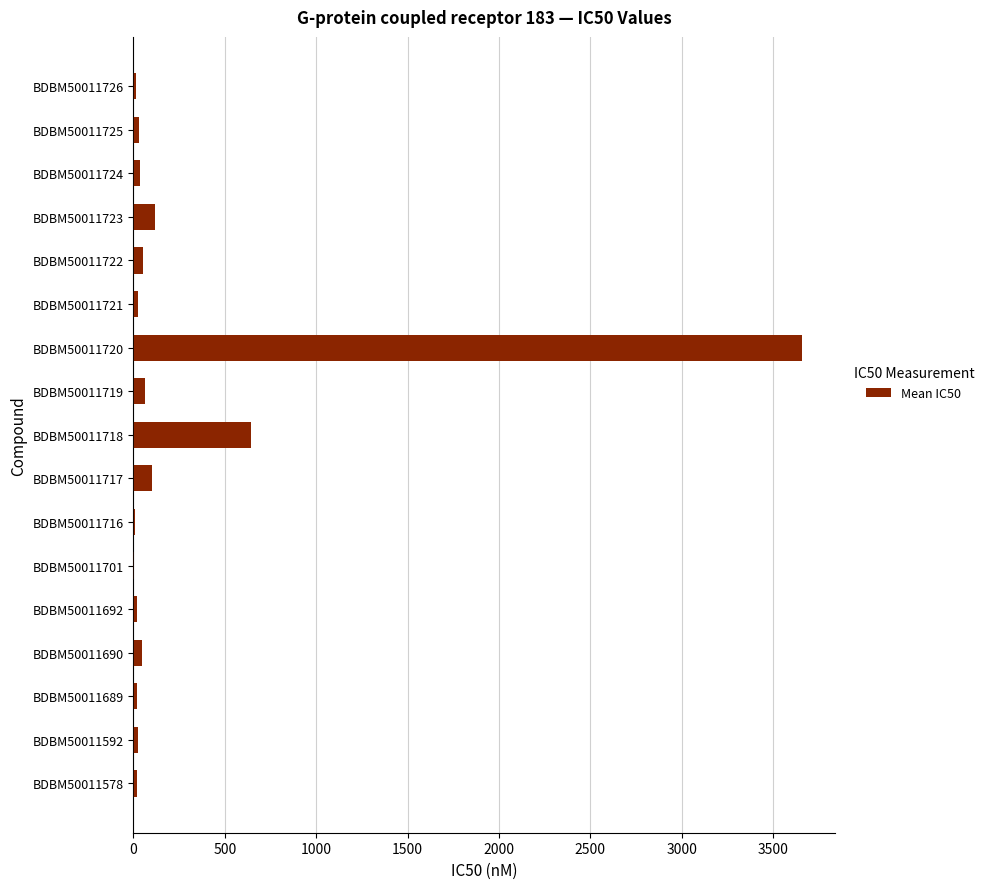

True or false: the data shows 101.3 at BDBM50011717.

True